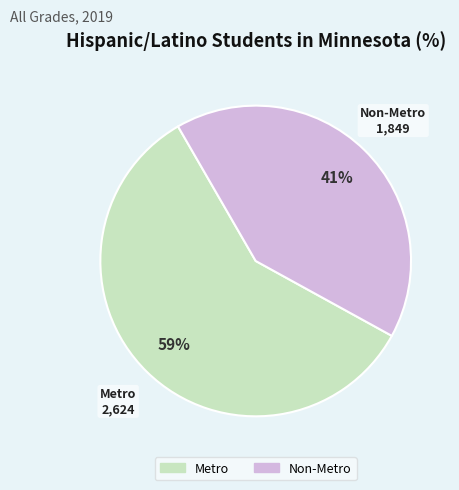

Do Metro and Non-Metro together represent more than half of the pie?

Yes